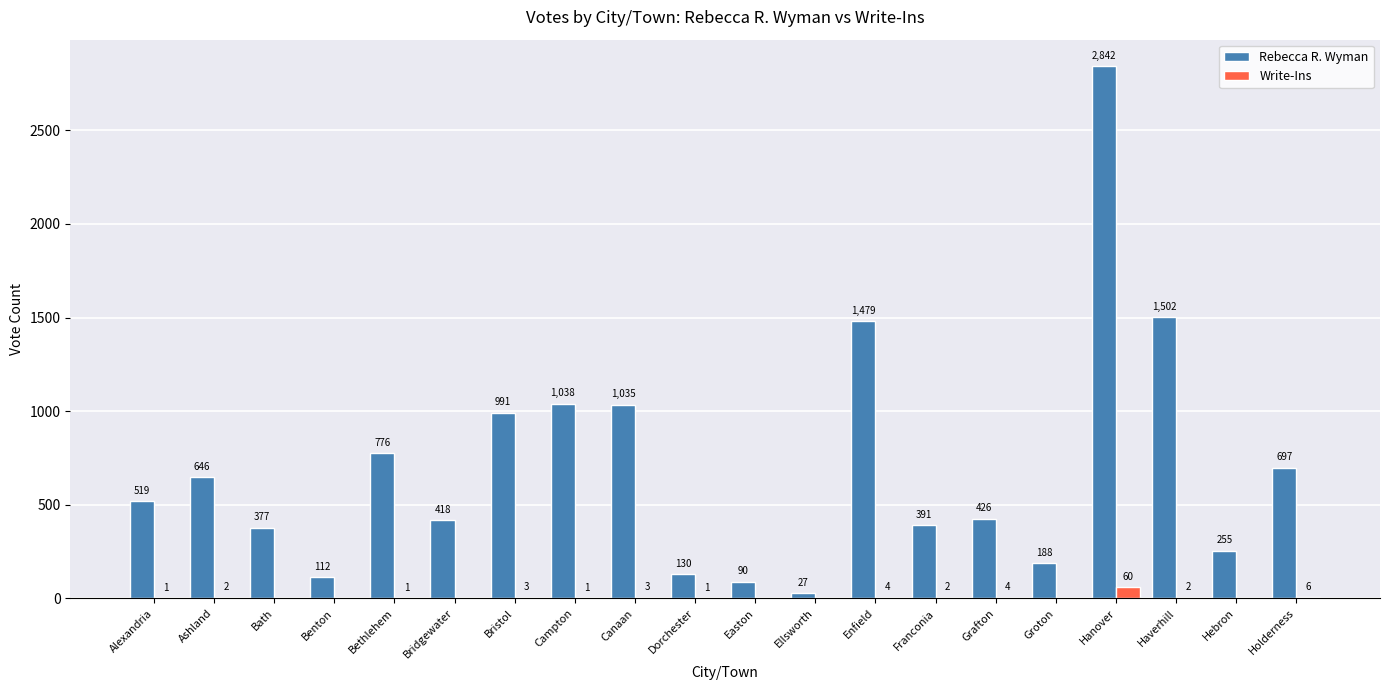

Where is Write-Ins nearest to the value 30?

Holderness